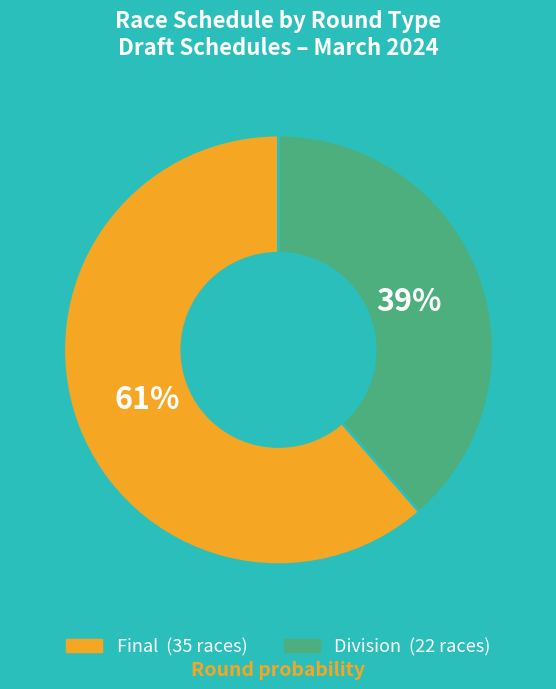

Is there a majority slice in this chart?

Yes